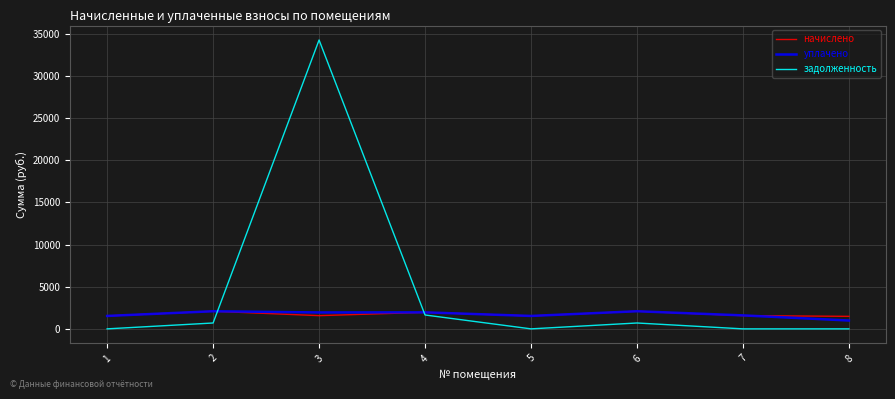

Which series has the largest total across all categories?

задолженность